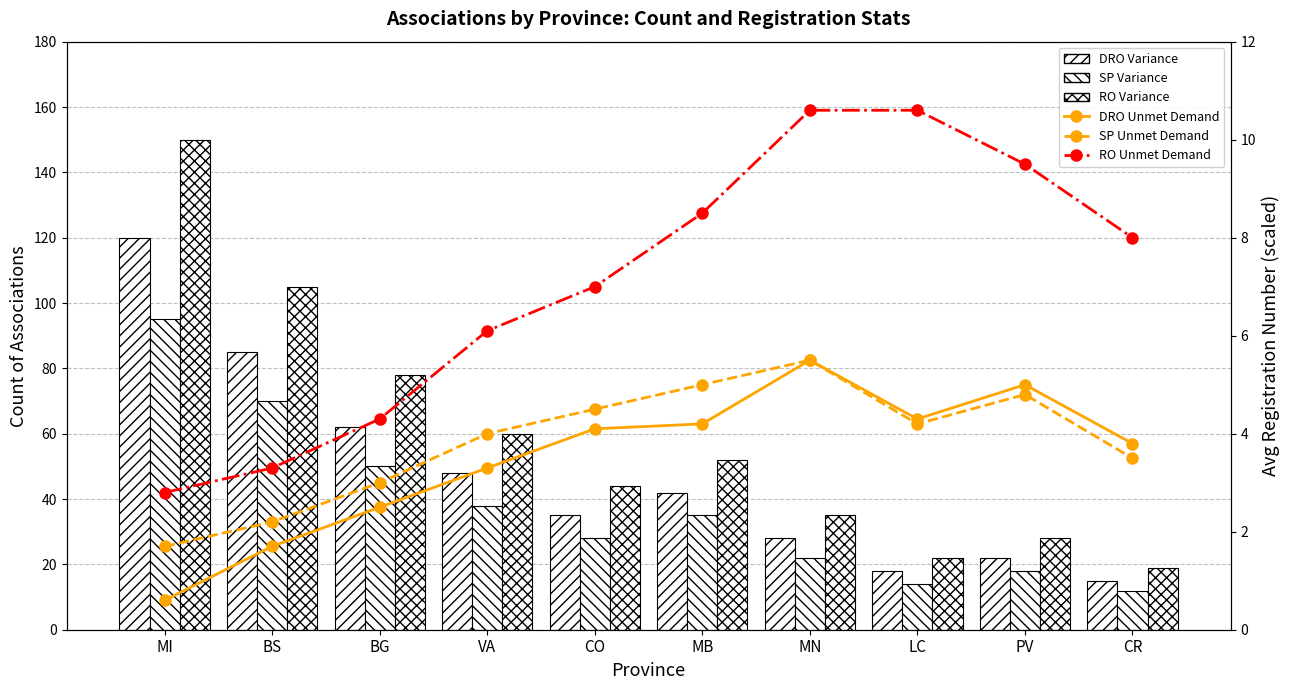

How many series are shown in this chart?

6